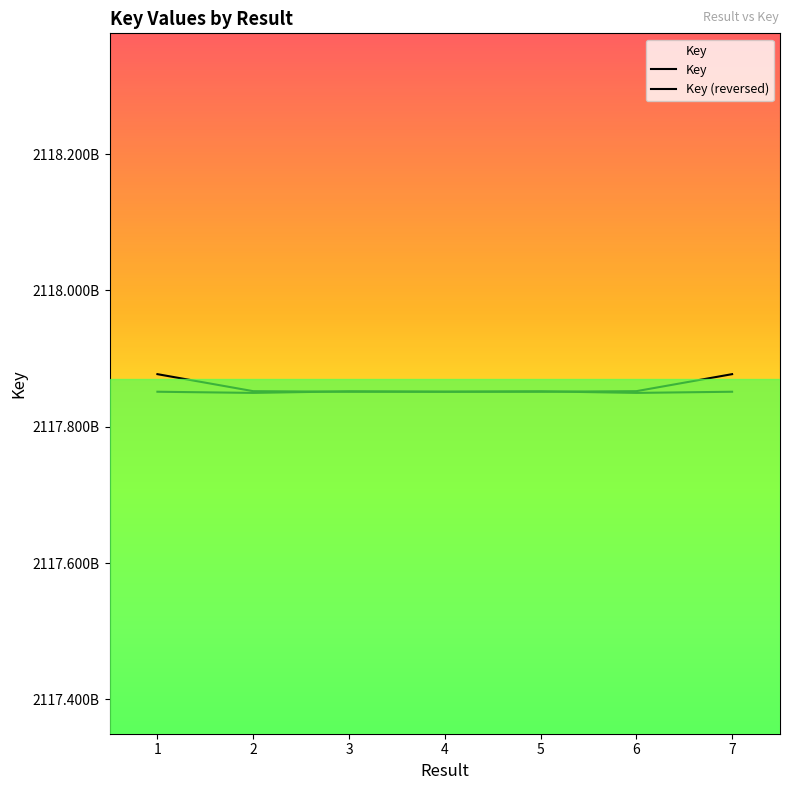

What is the value of the Key point at the 2nd from the left?

2117849620